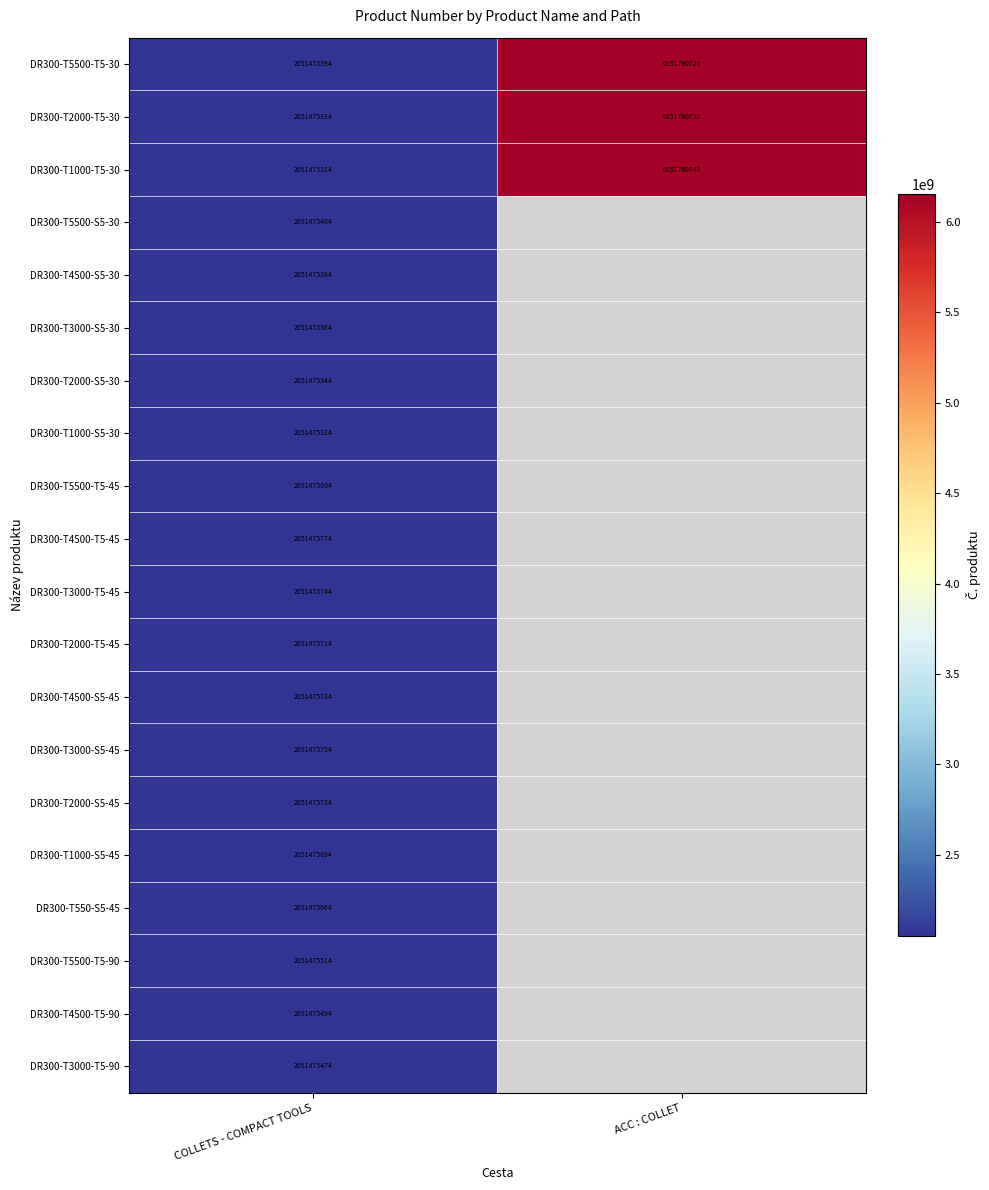

The DR300-T1000-S5-45 series shows 3425755483 at COLLETS - COMPACT TOOLS. True or false?

False